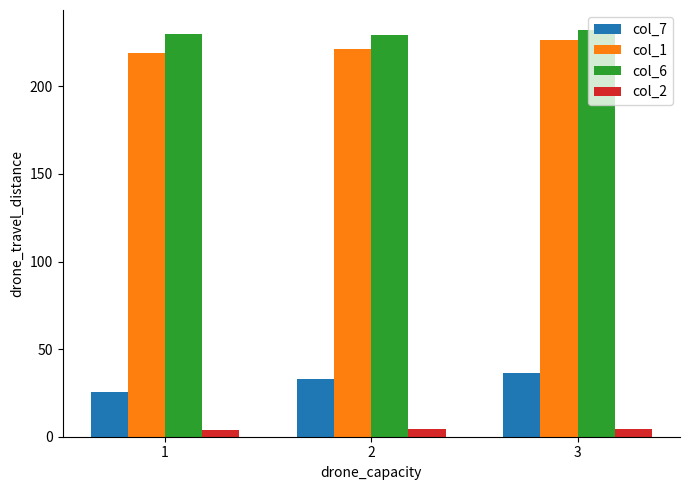

How many bars are there in each group?

4